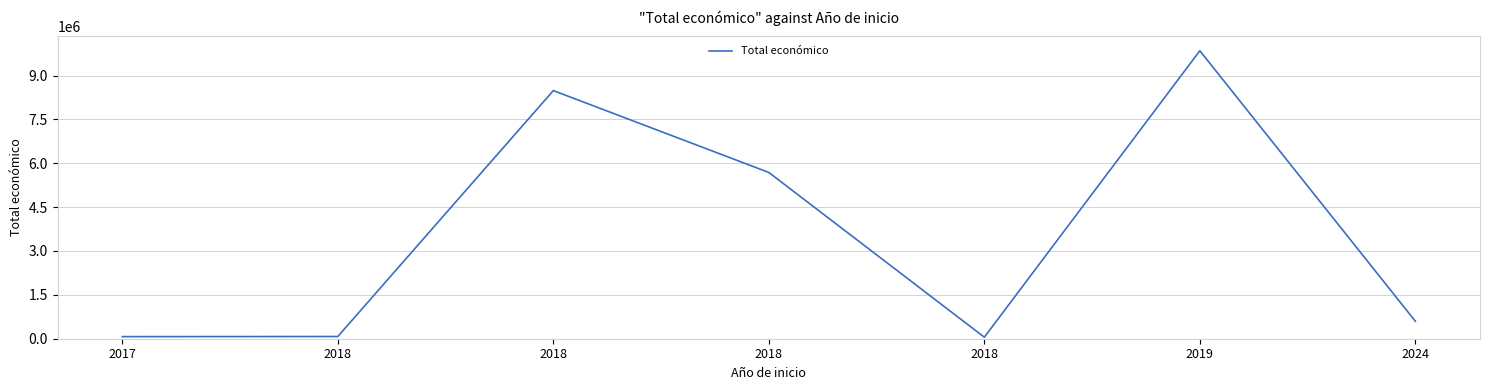

What is the sum of the values at 2017 and 2018?

5757477